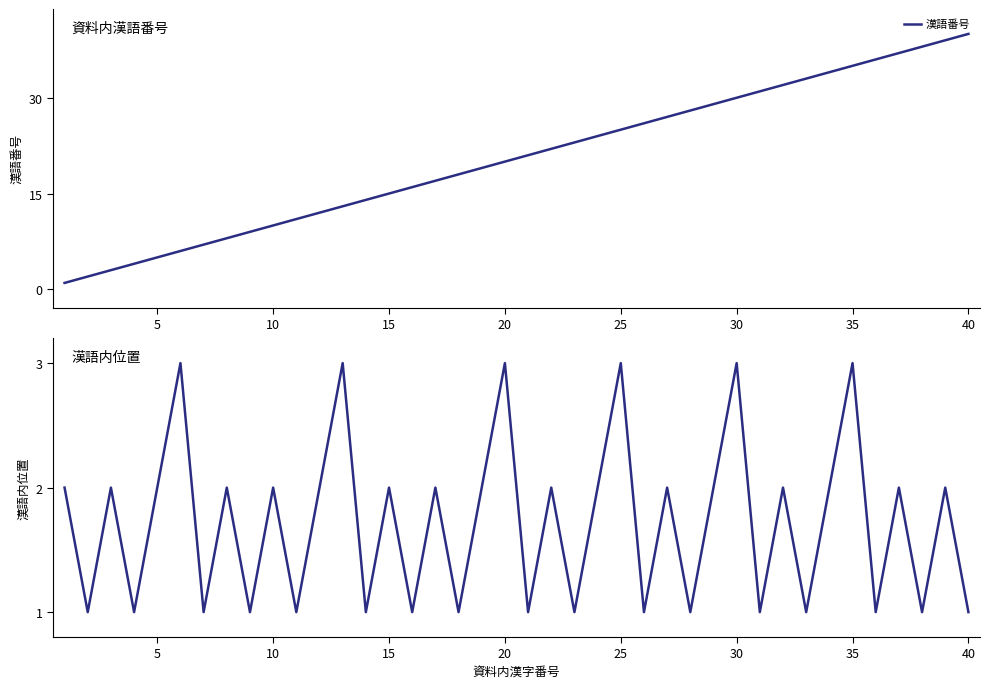

What is the value of the 漢語内位置 point at the 24th from the left?

2